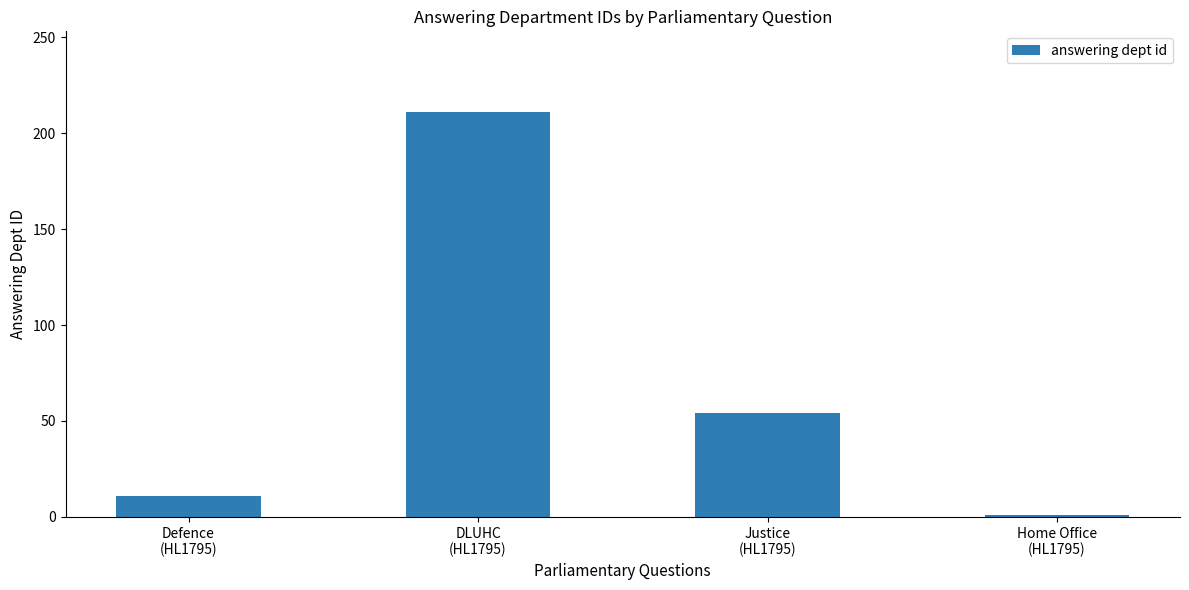

What is the label of the 1st bar from the right?

Home Office
(HL1795)